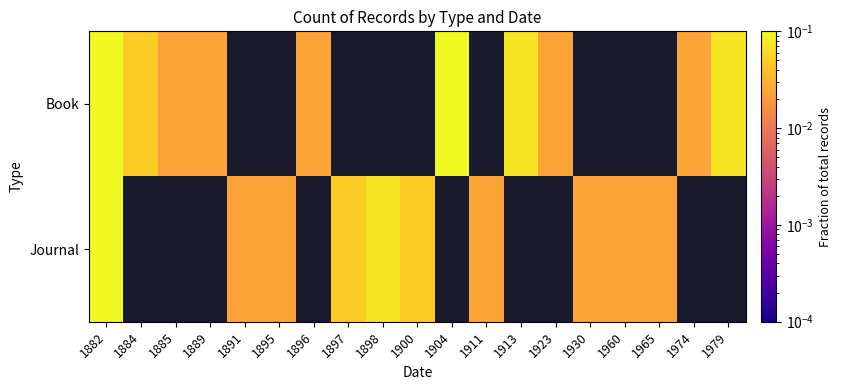

What is the greatest value displayed?

0.1